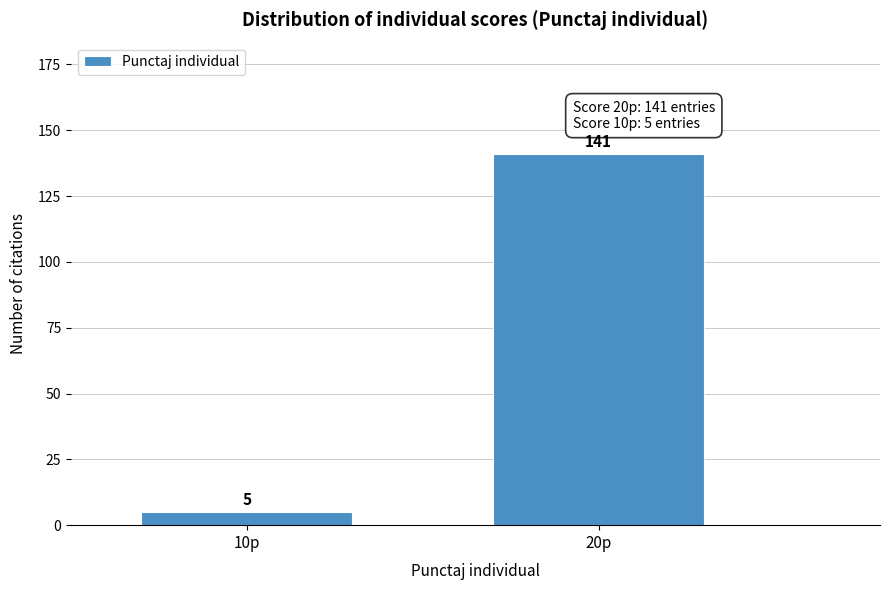

Reading left to right, transcribe all the data shown in this chart.

5	141